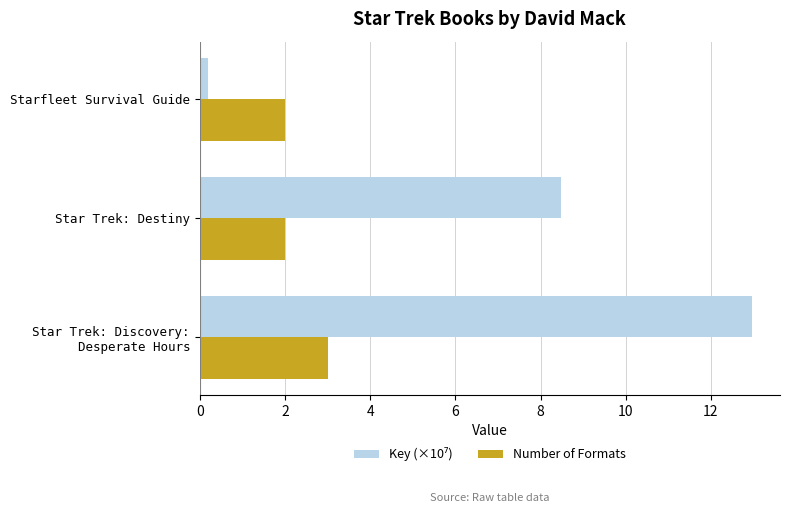

What is the maximum value shown in the chart?

13.0